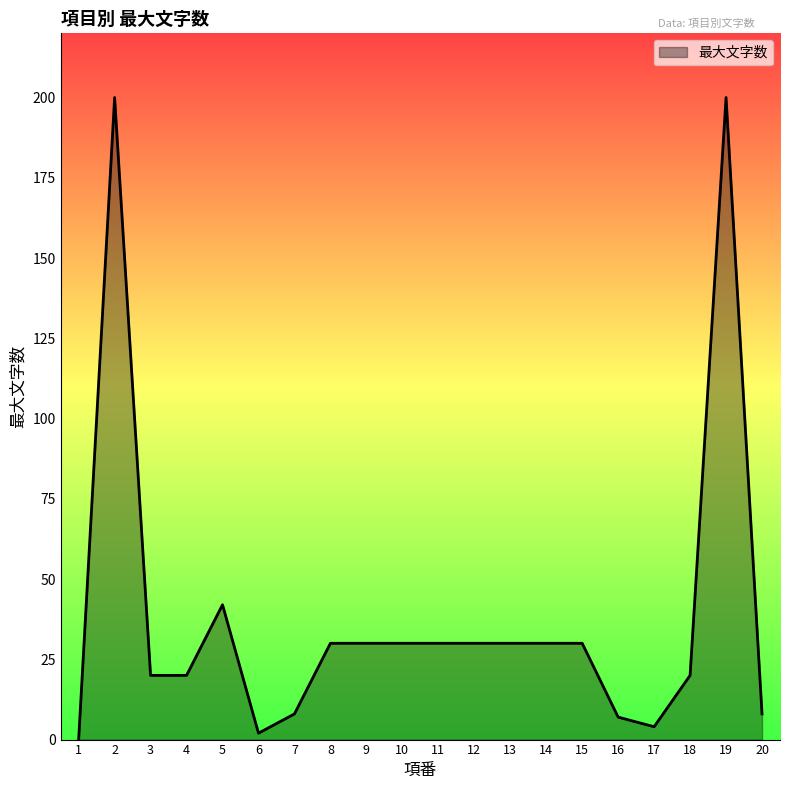

How many distinct data groups are displayed?

1